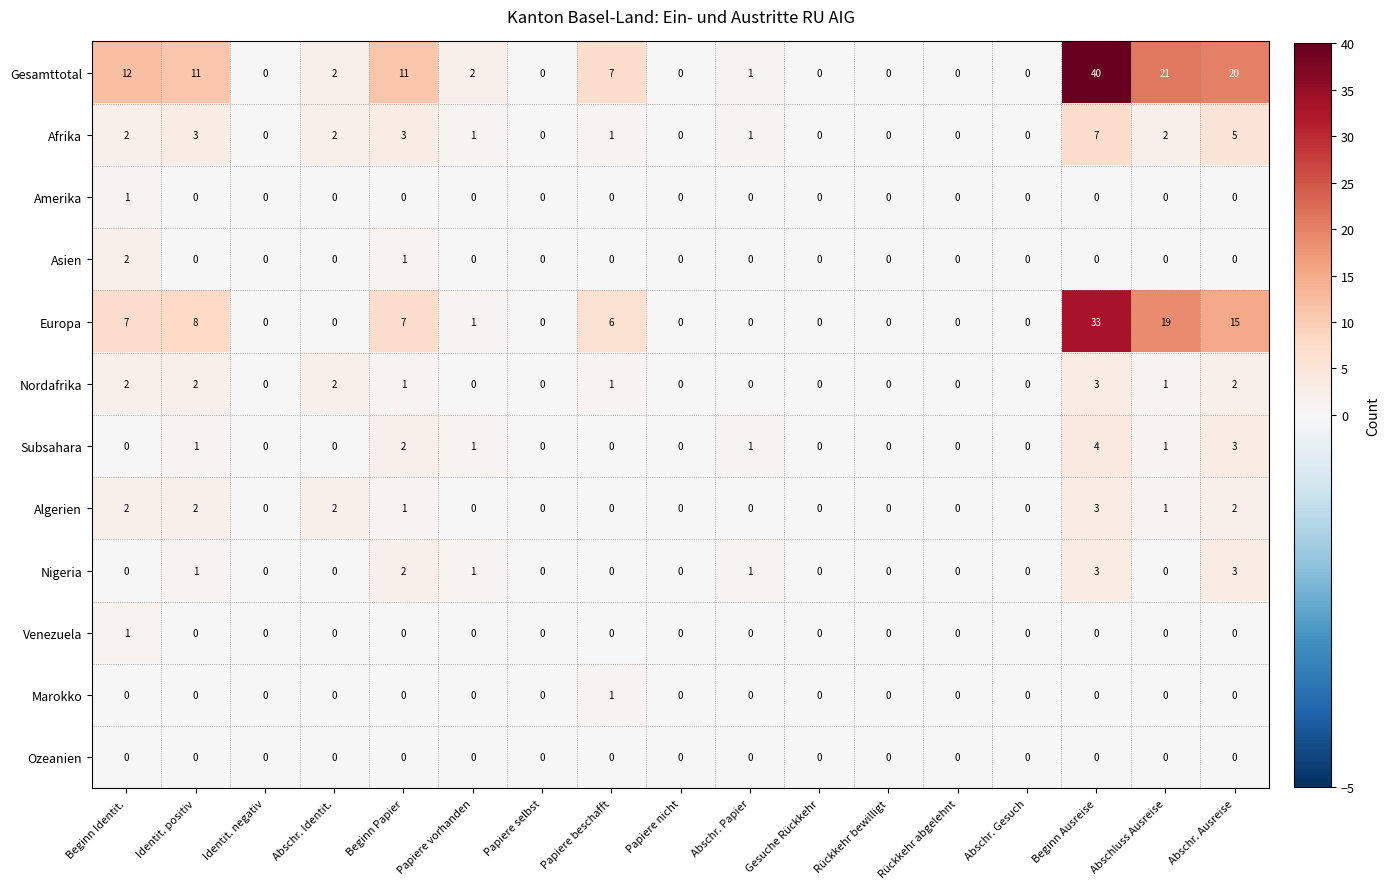

What is the total value across all series at Abschluss Ausreise?

45